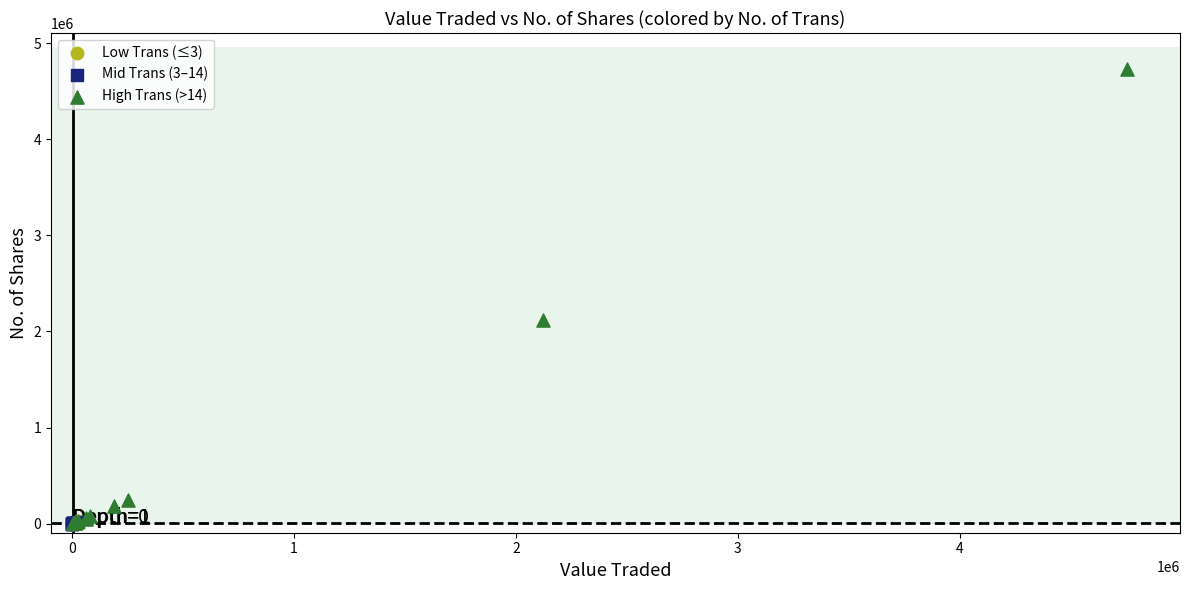

Which series has the largest Y range (max minus min)?

High Trans (>14)